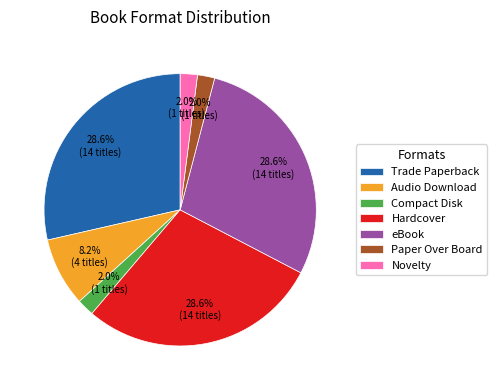

To the nearest percent, what percentage of the pie is Trade Paperback?

29%